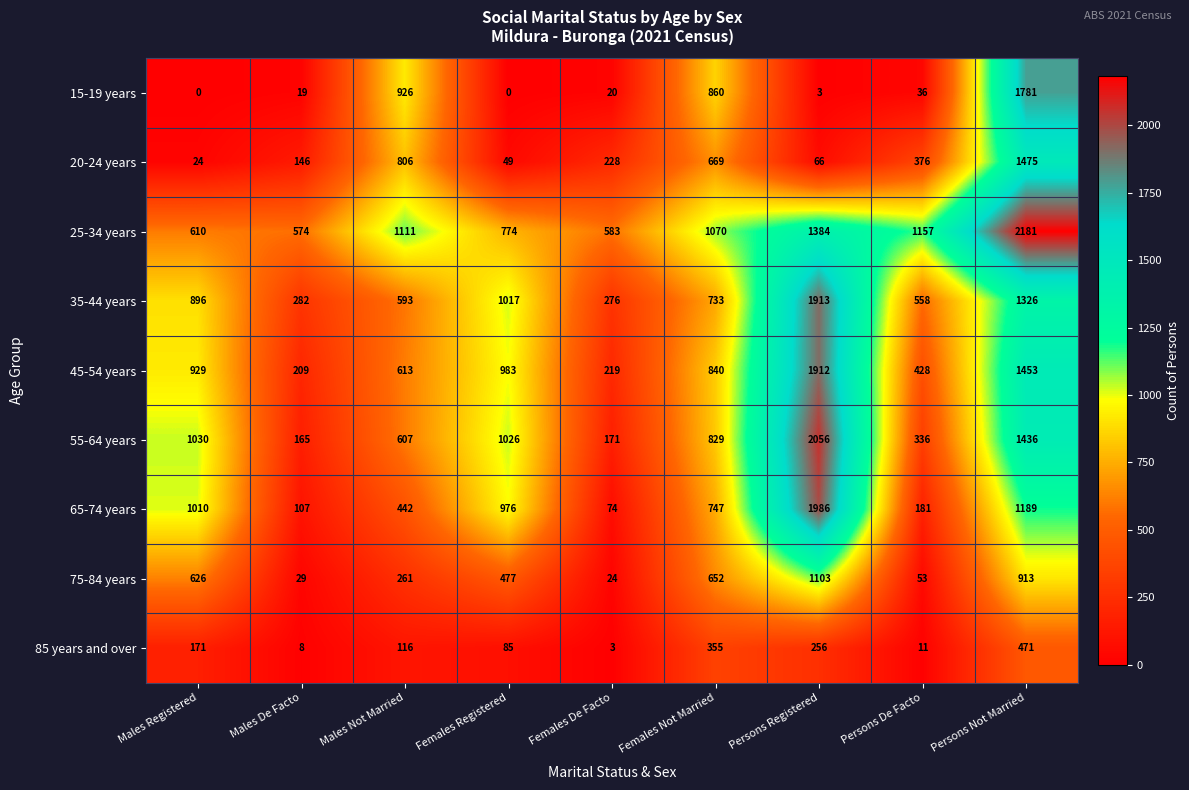

The 45-54 years series shows 381 at Females Not Married. True or false?

False